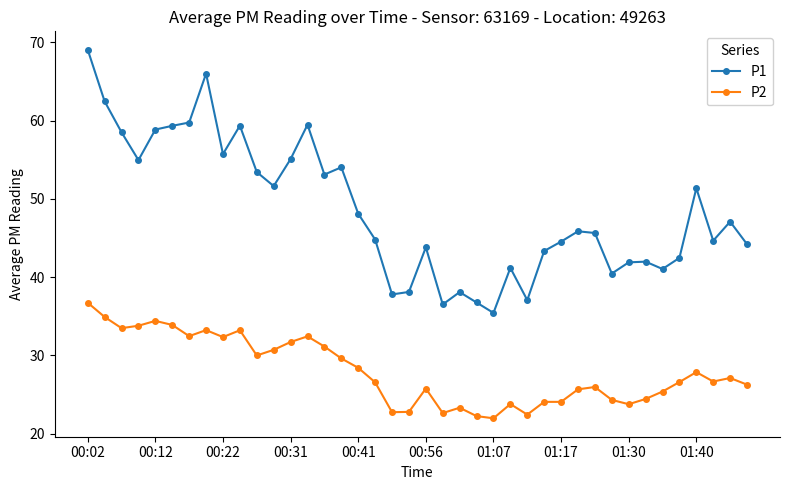

What is the average value of the P2 series?

28.0